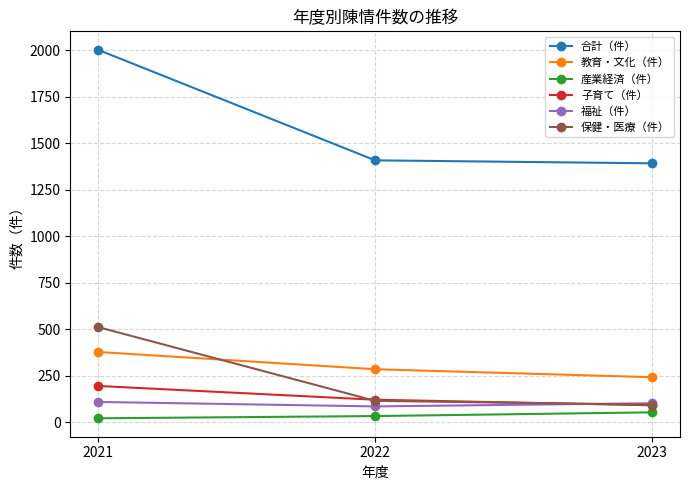

What is the minimum value for 教育・文化（件）?

241